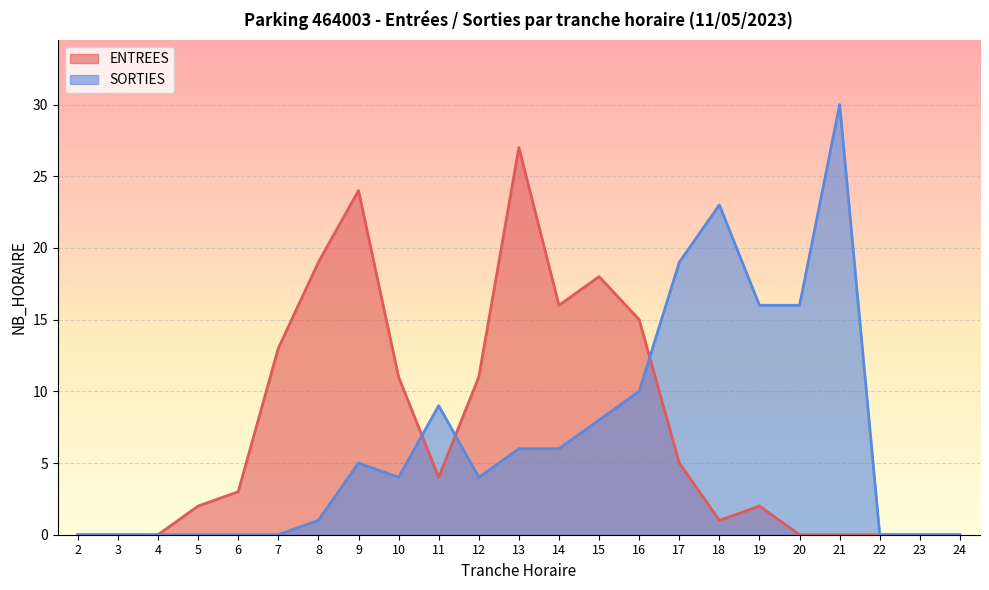

How many times do ENTREES and SORTIES cross each other?

3